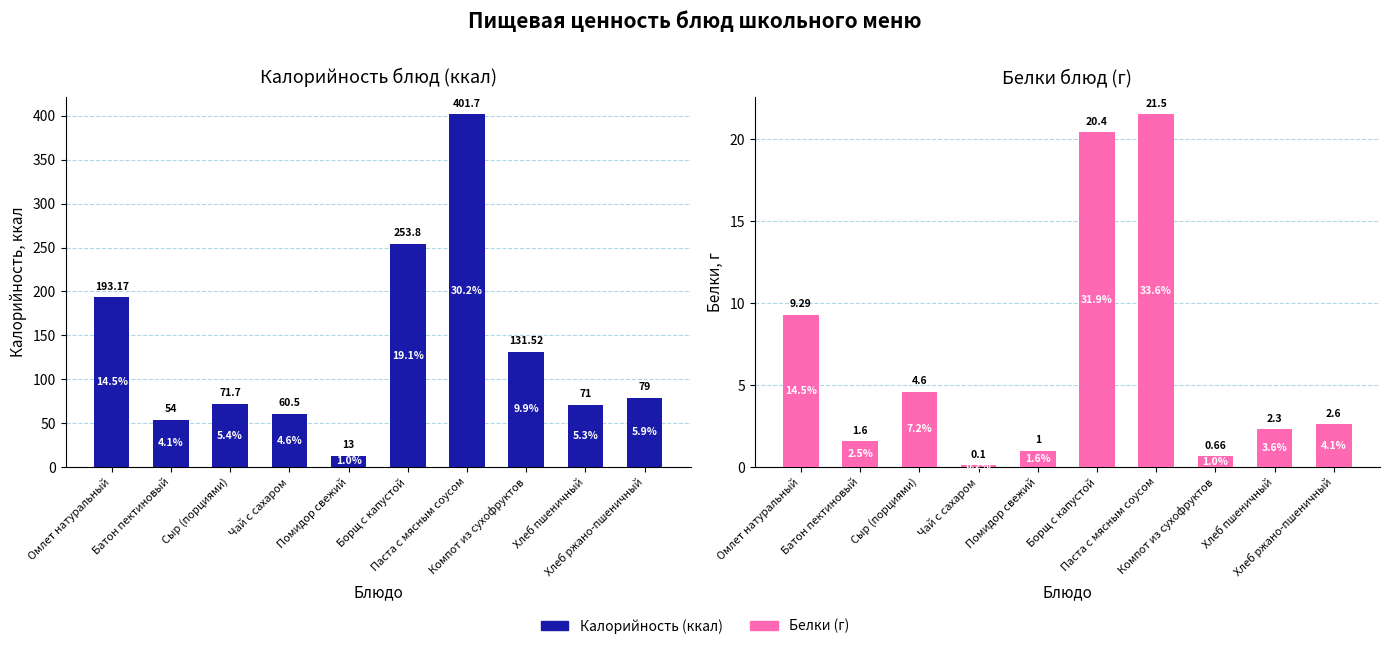

Rank the series by their average value, from lowest to highest.

Белки, Калорийность